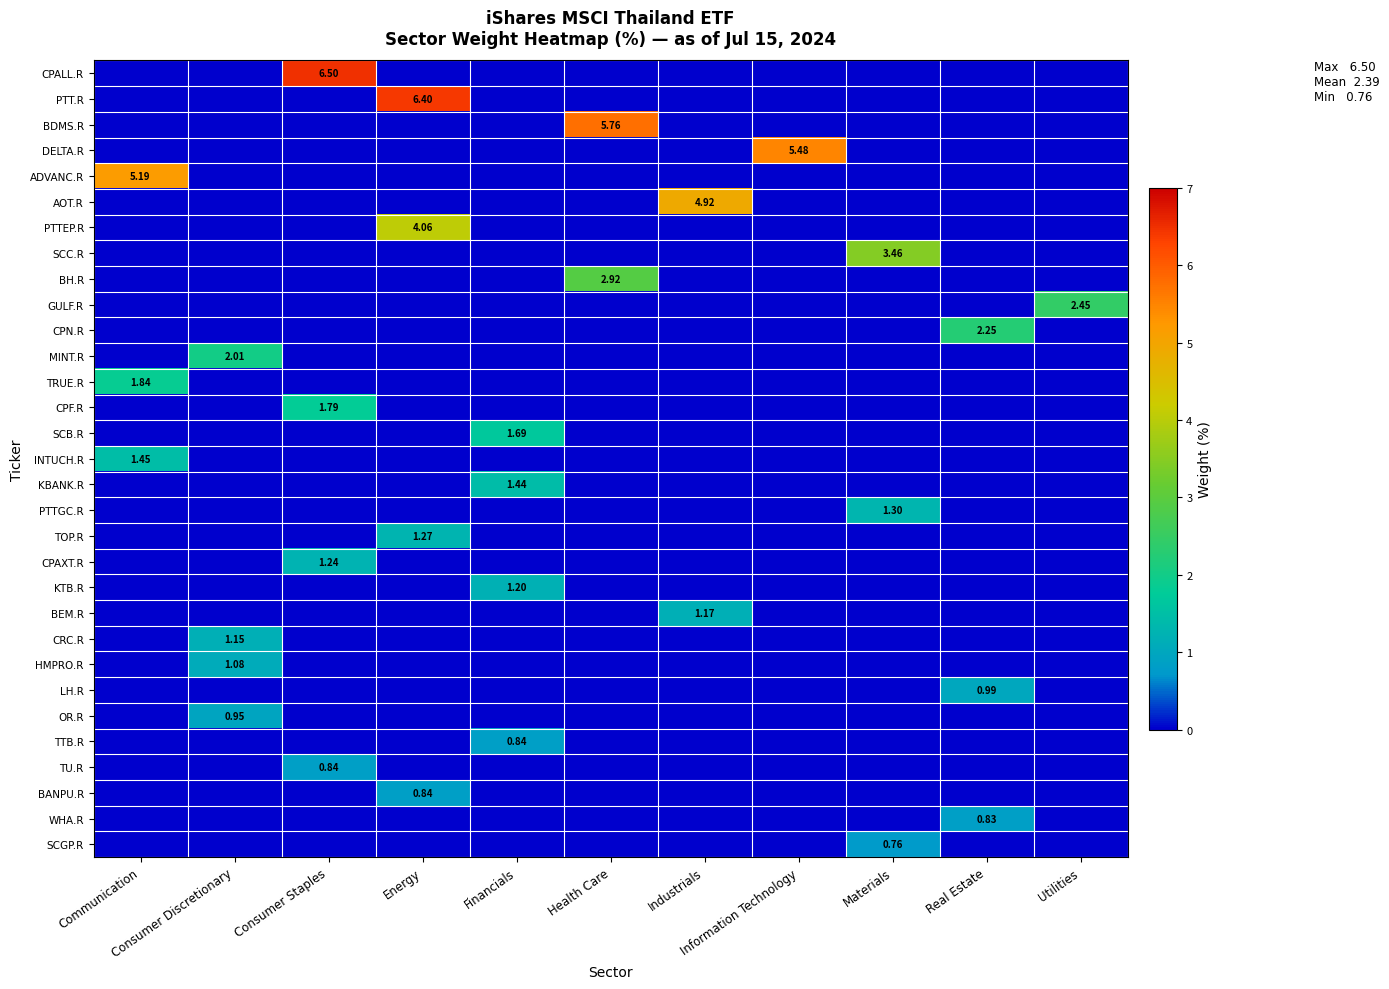

What is the difference between the highest and lowest values at Energy?

6.4